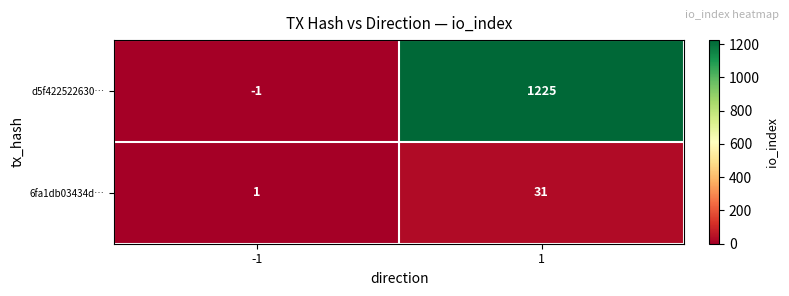

True or false: d5f422522630… has a value of -1 at -1.

True